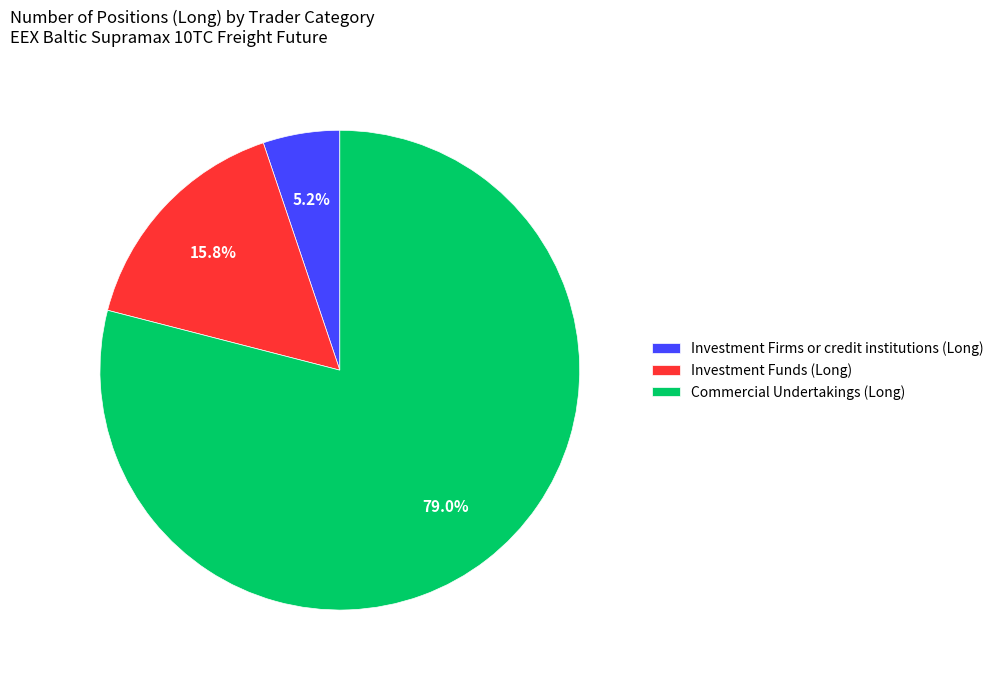

To the nearest percent, what portion does Investment Funds (Long) represent?

16%